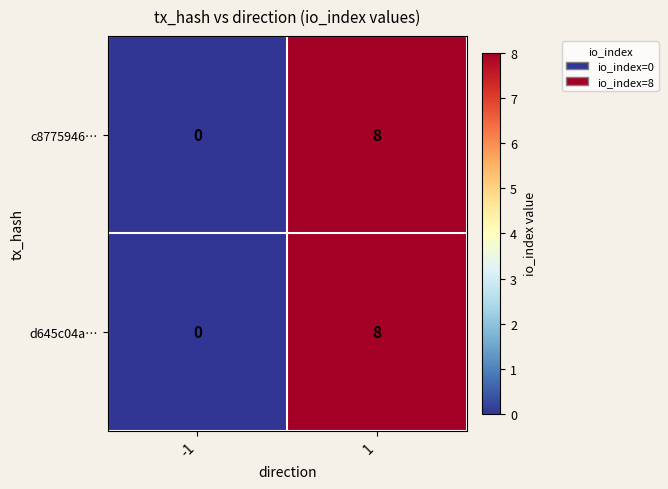

Is it true that d645c04a… equals 8 at 1?

True